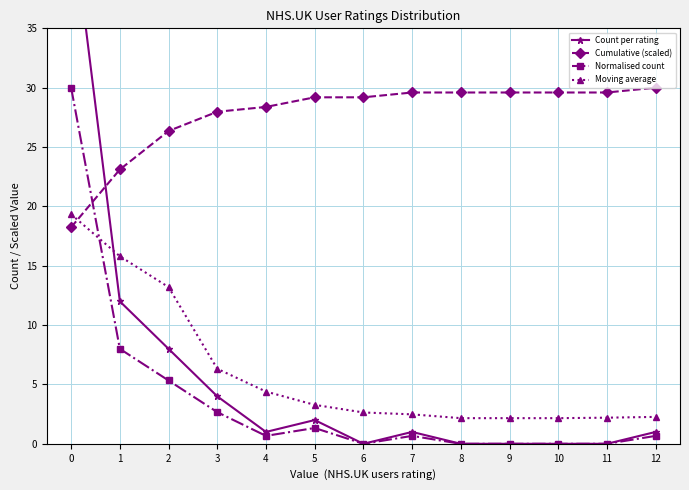

Where is Normalised count nearest to the value 15?

1